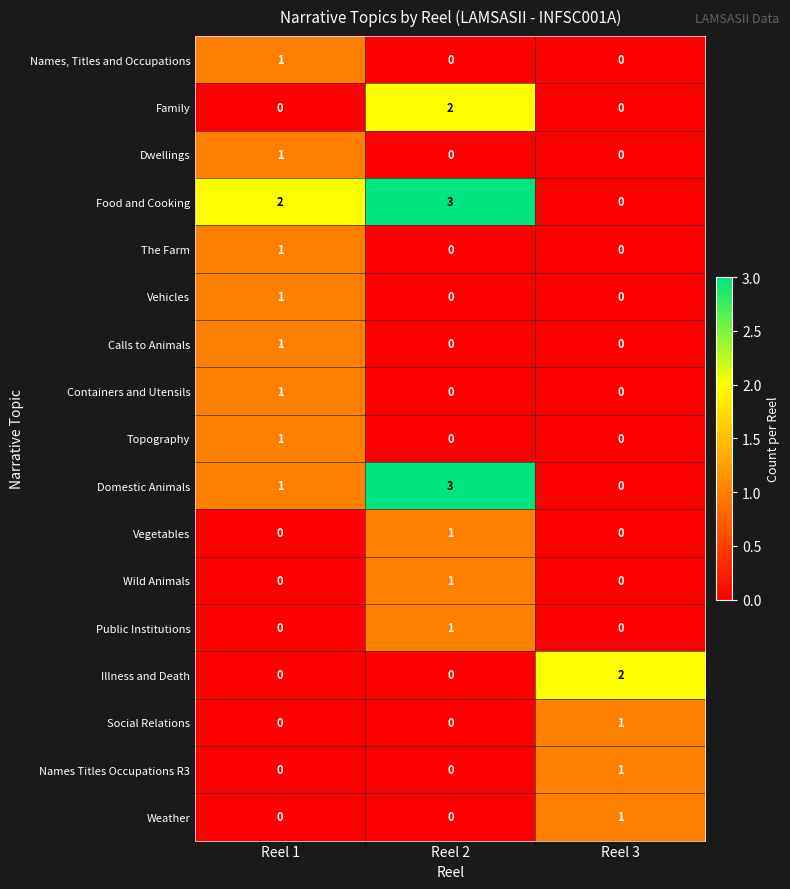

At which category is the sum across all series the highest?

Reel 2